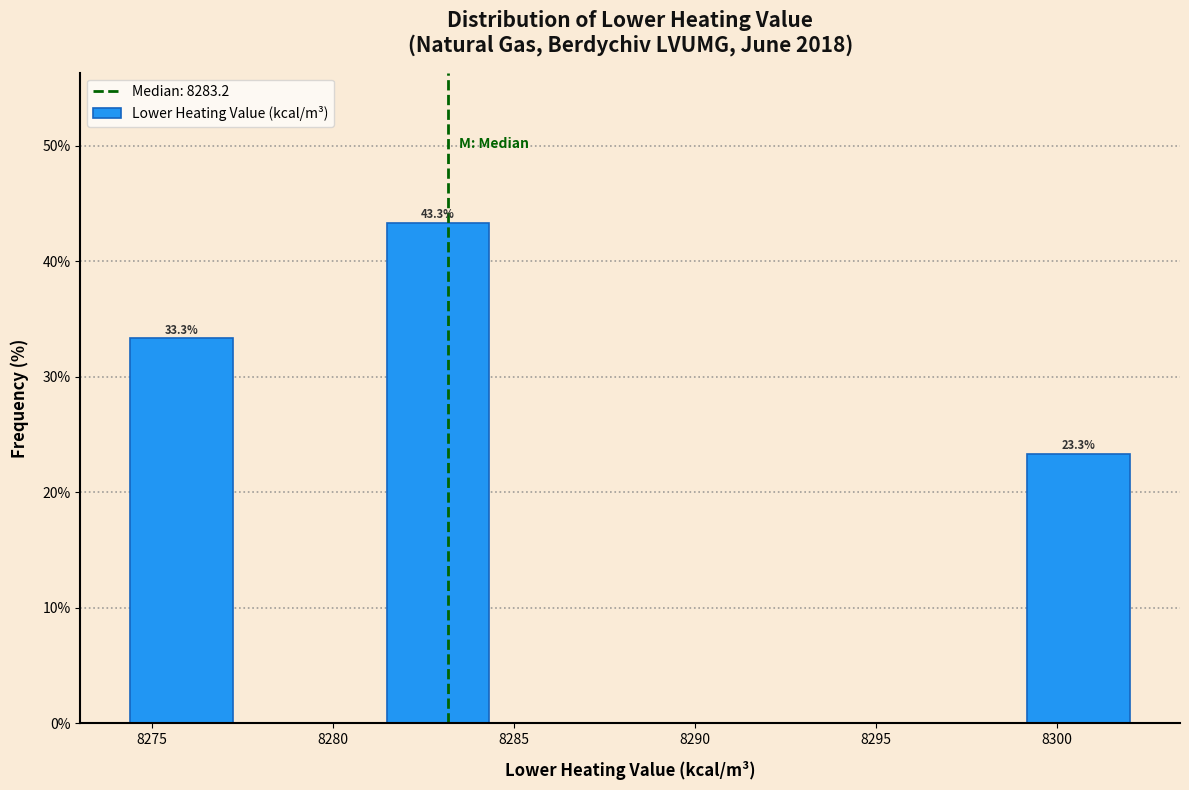

Which range on the x-axis has the tallest bar?

8281.0 to 8284.5